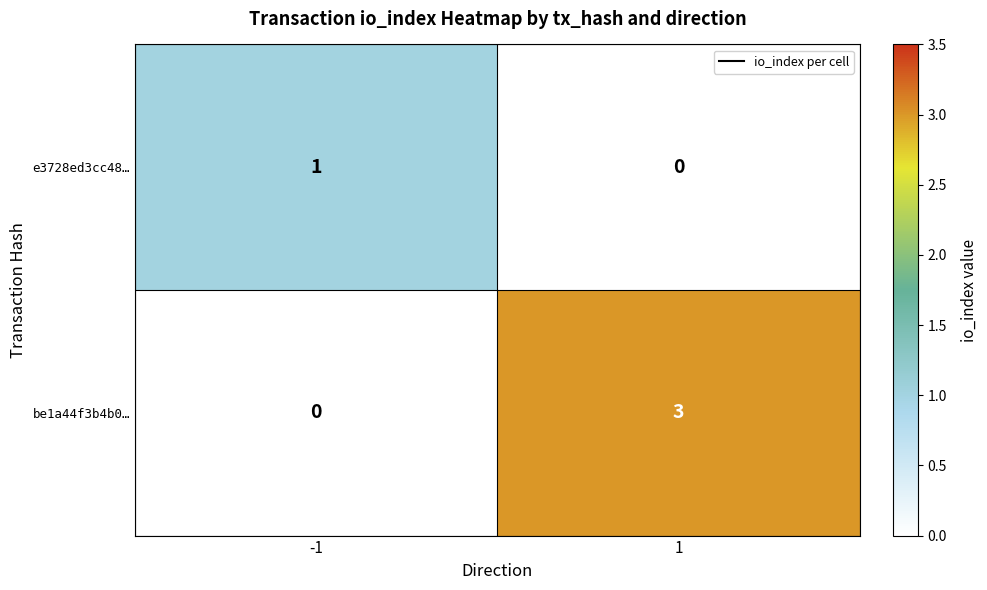

Is it true that be1a44f3b4b0… equals 5 at 1?

False